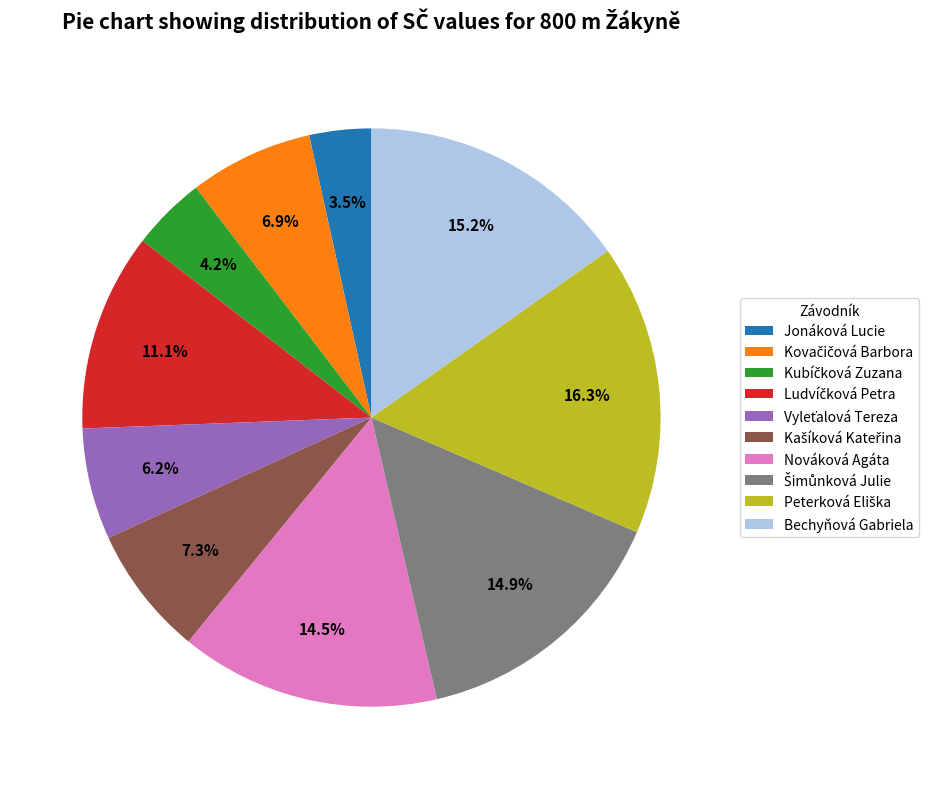

How much of the chart is everything except Bechyňová Gabriela?

84.8%